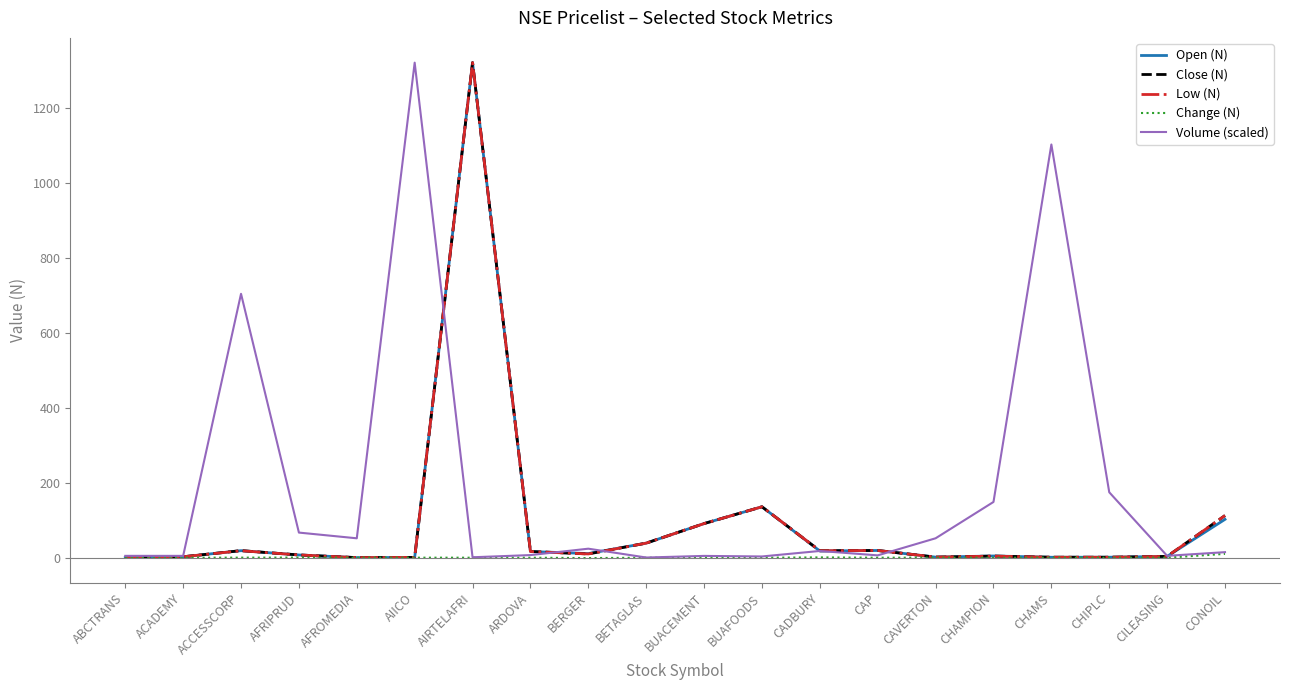

The Close (N) series shows 221.2 at BUAFOODS. True or false?

False